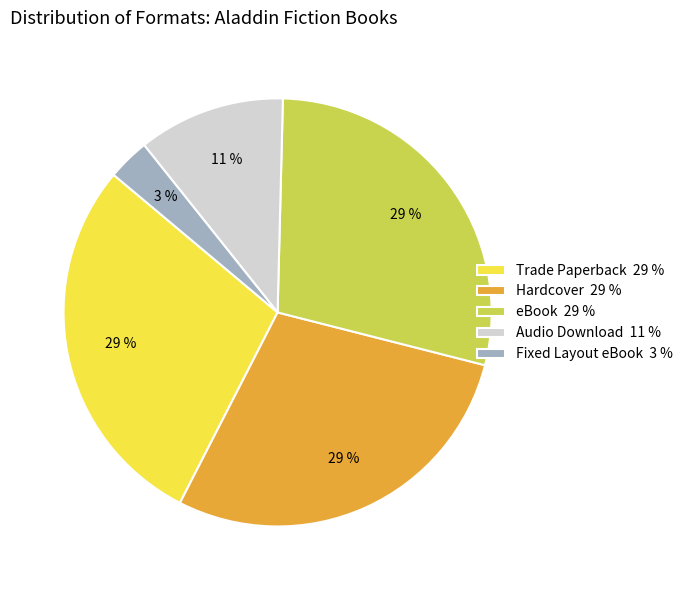

Is it true that Audio Download is 23% of the pie?

False